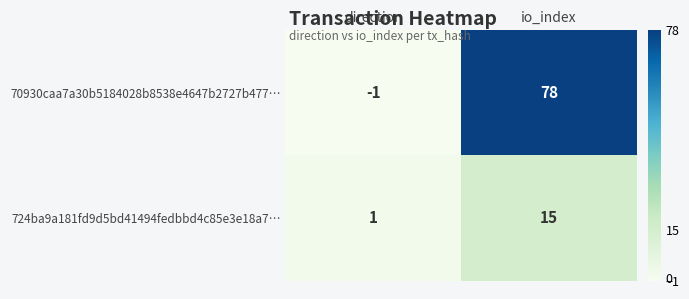

Is it true that 724ba9a181fd9d5bd41494fedbbd4c85e3e18a7… equals 2 at direction?

False